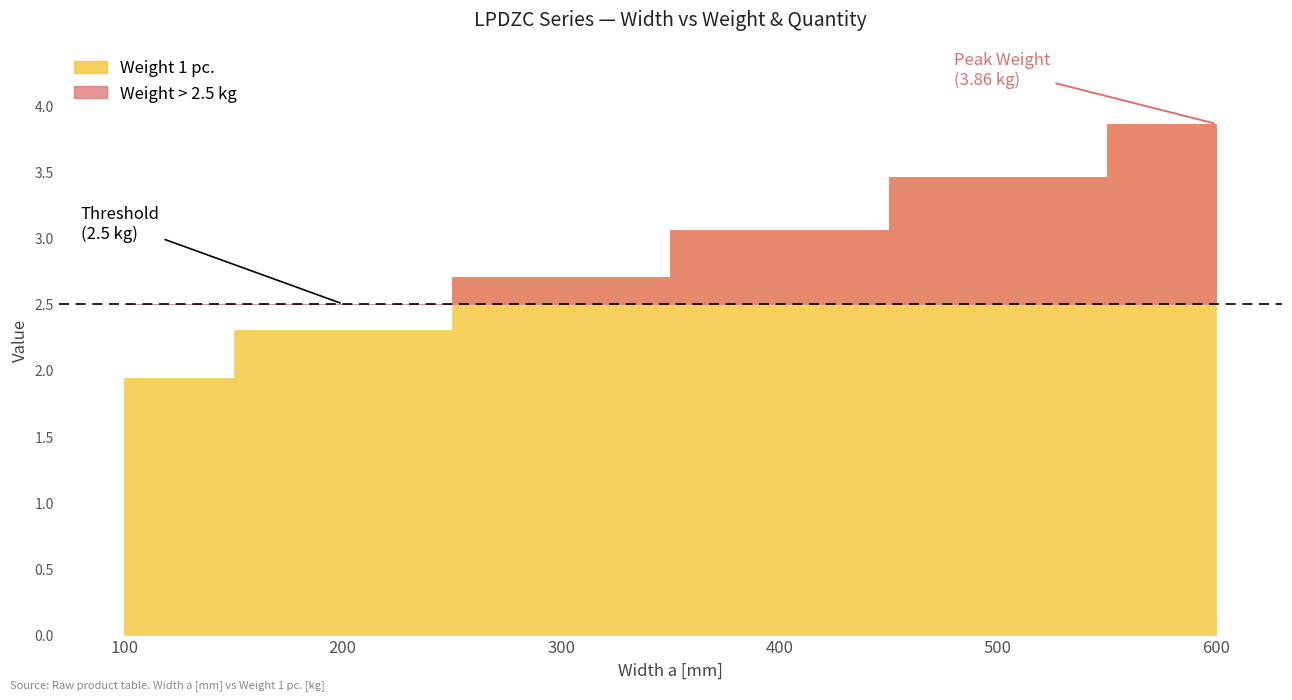

True or false: Weight 1 pc. and Quantity in box cross at least once.

False